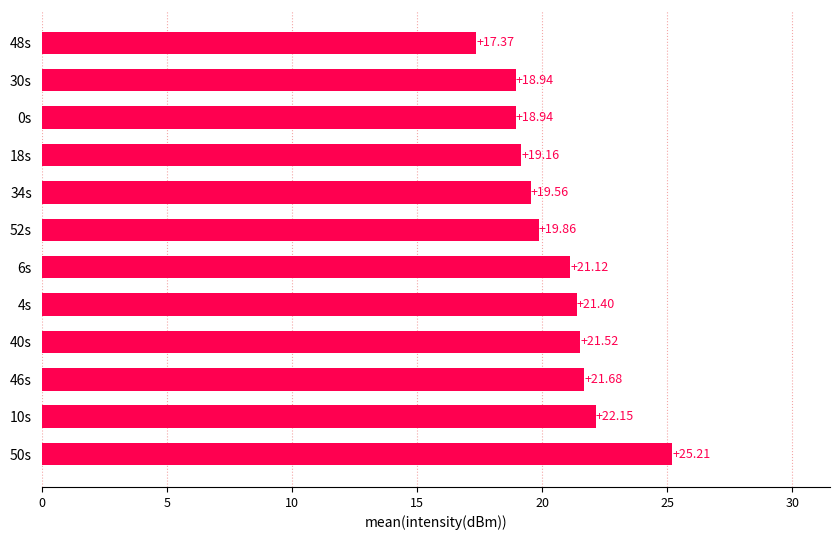

How many bars are there in total?

12